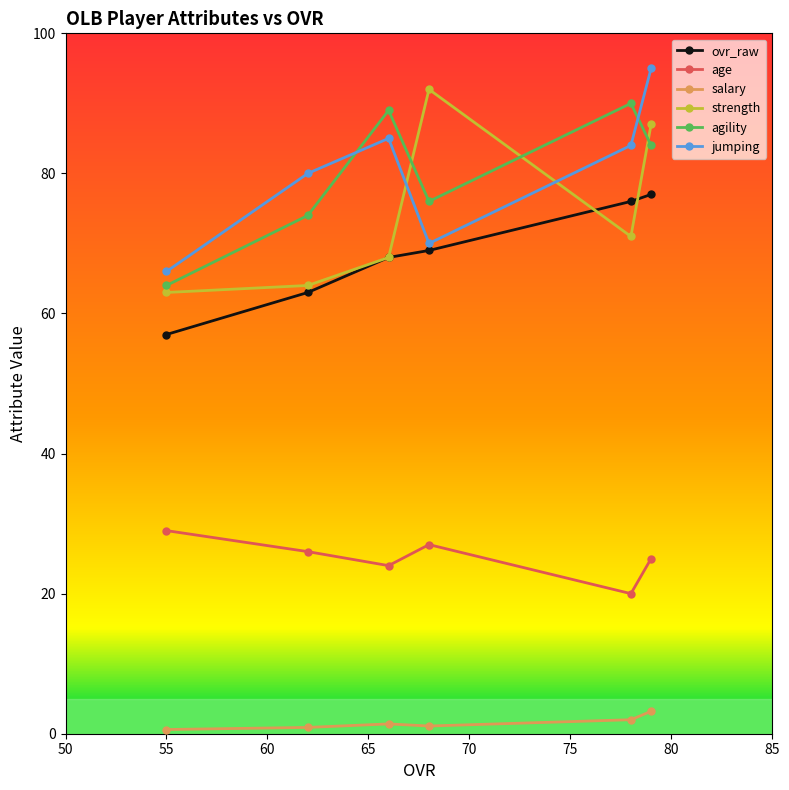

What is the highest value of the ovr_raw series?

77.0